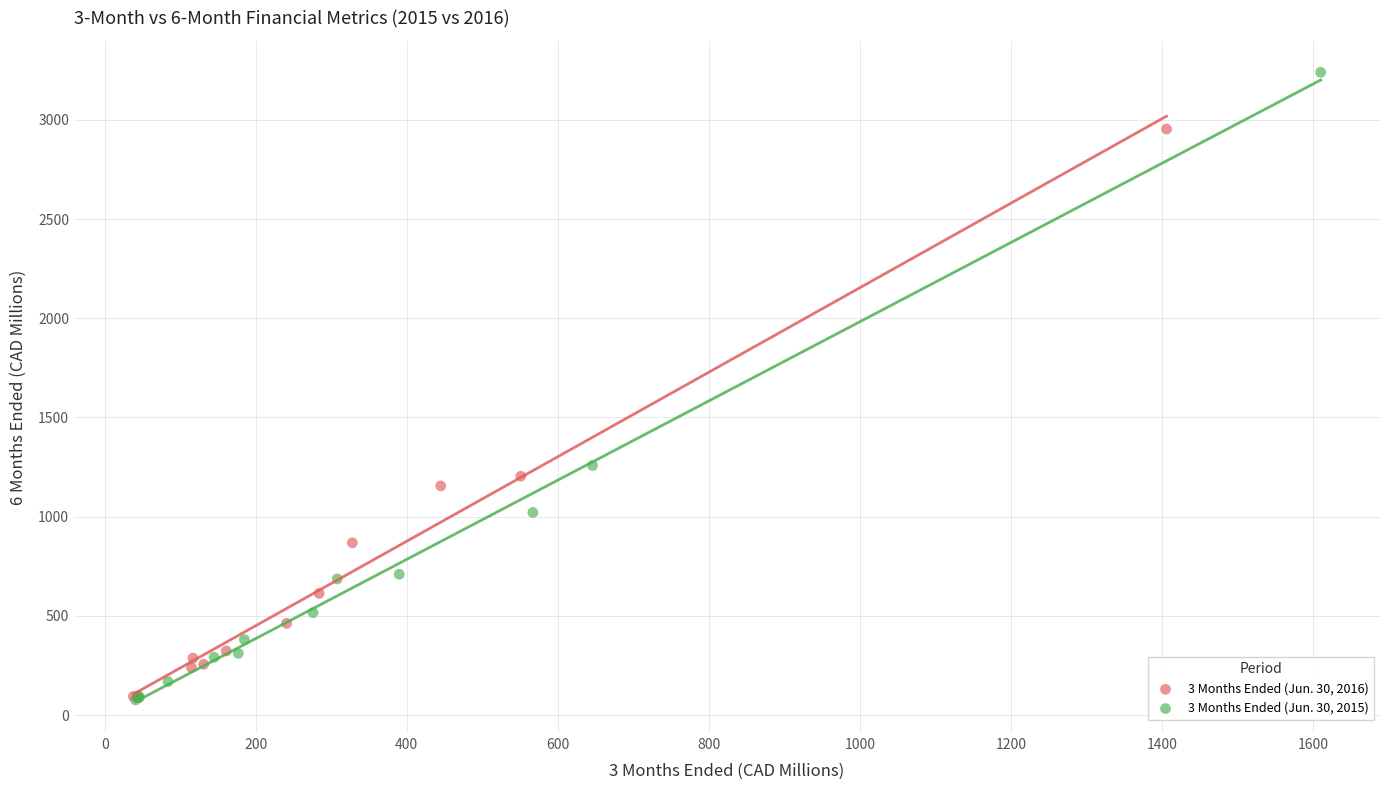

Which series contains the highest Y value?

3 Months Ended (Jun. 30, 2015)